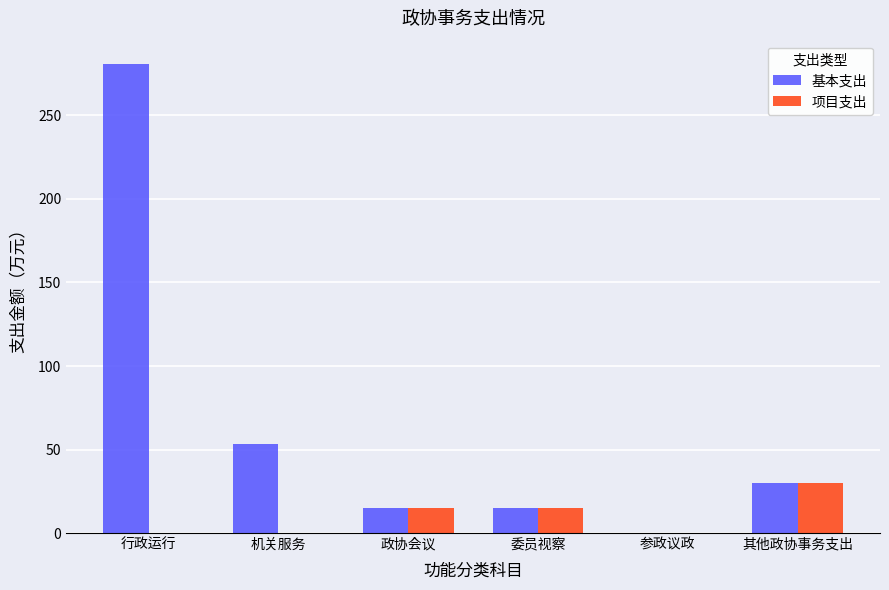

Reading left to right, transcribe all the data shown in this chart.

基本支出: 280.8	53.2	15.0	15.0	0.0	30.0
项目支出: 0.0	0.0	15.0	15.0	0.0	30.0